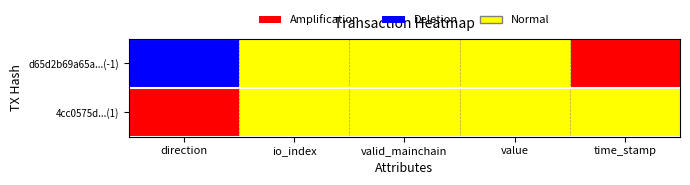

Rank the series by their maximum value, from highest to lowest.

d65d2b69a65a...(-1), 4cc0575d...(1)